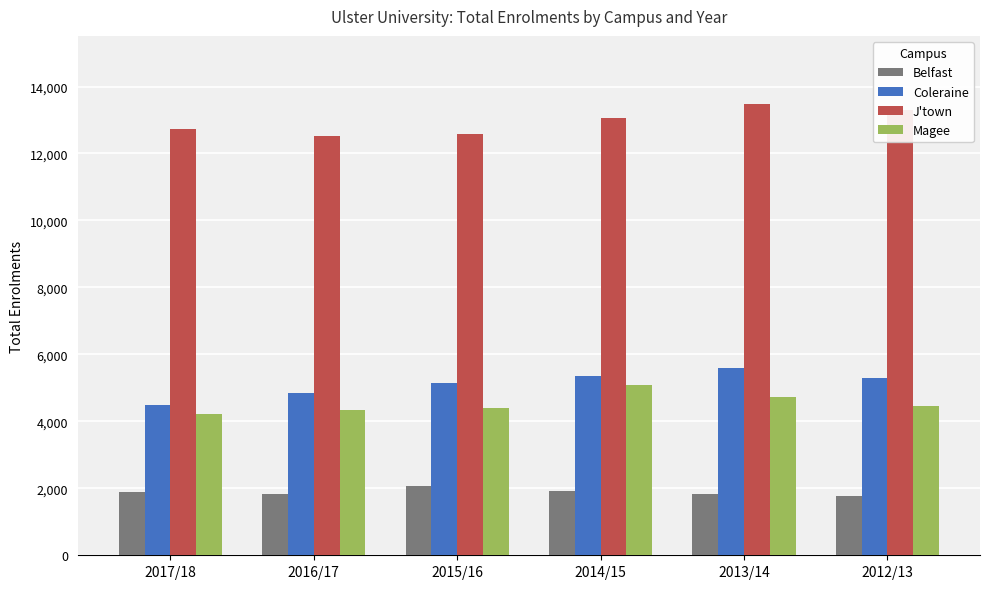

The Belfast series shows 2068 at 2015/16. True or false?

True